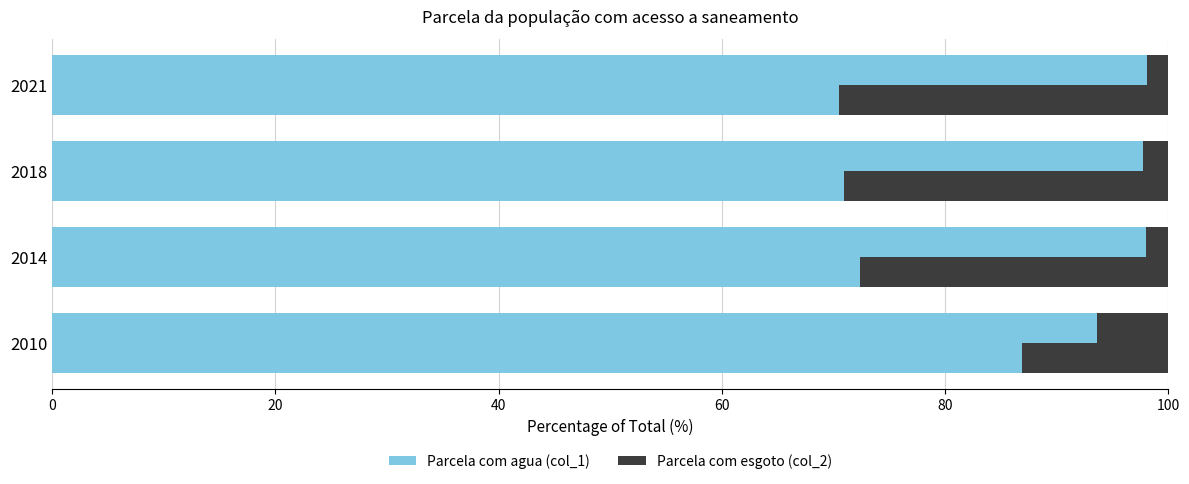

How many groups of bars are there?

4